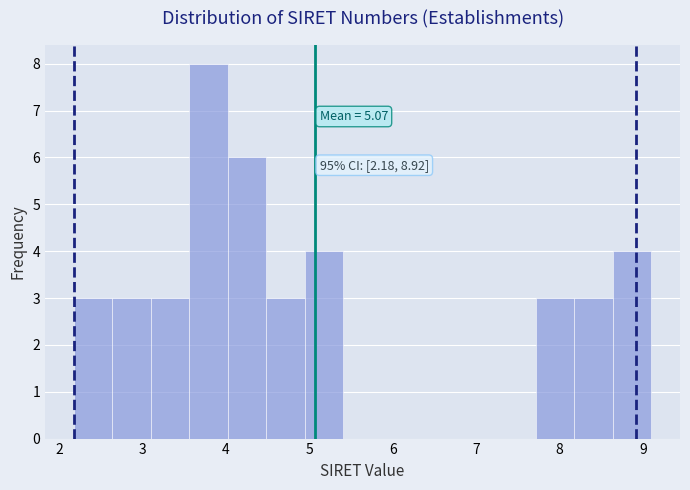

Over which range of the x-axis is the bar tallest?

3.6 to 4.0